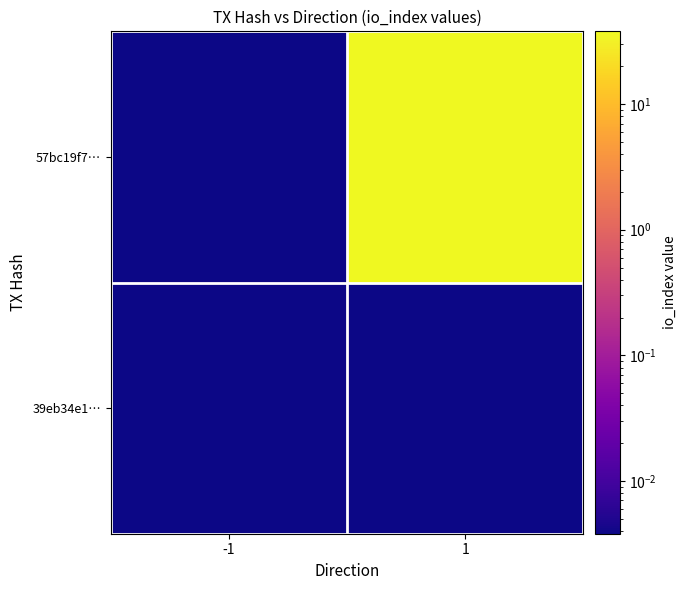

At which category is the sum across all series the highest?

1